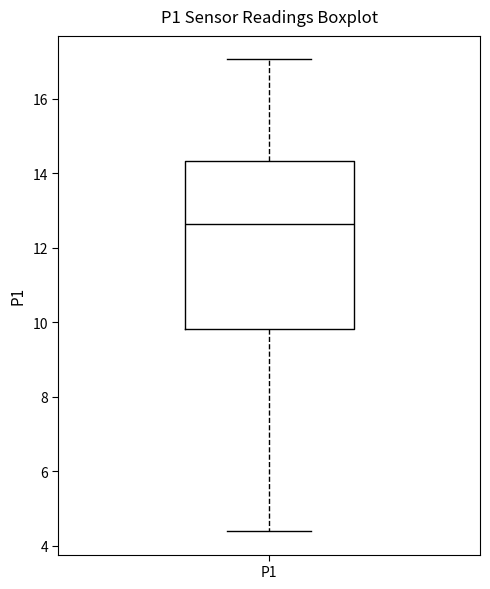

Where does the lower whisker of the box for P1 end on the y-axis? The values are not printed on the chart, so give them approximately, as read against the axis.

4.4